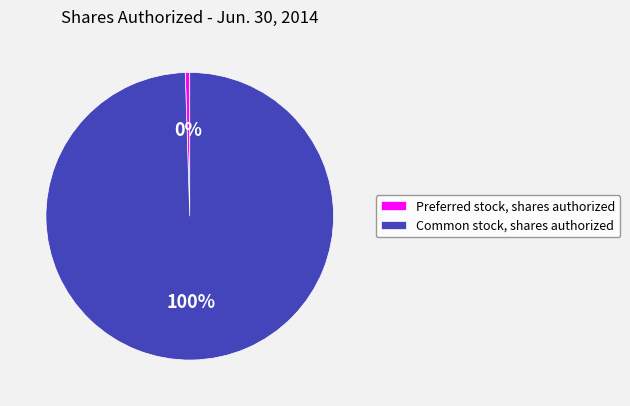

Rank the categories by value from highest to lowest.

Common stock, shares authorized, Preferred stock, shares authorized